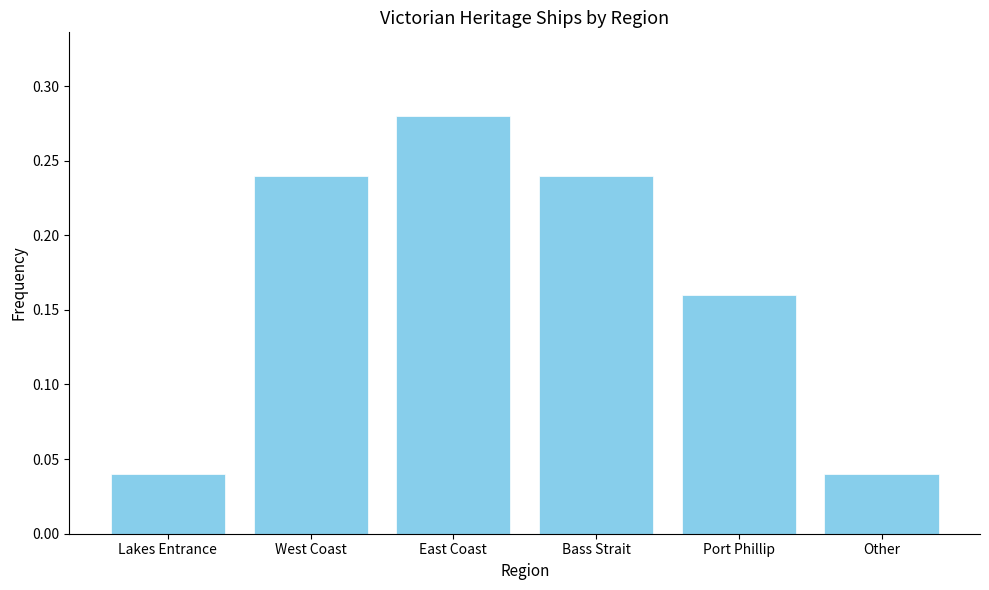

What is the label of the 2nd bar from the left?

West Coast